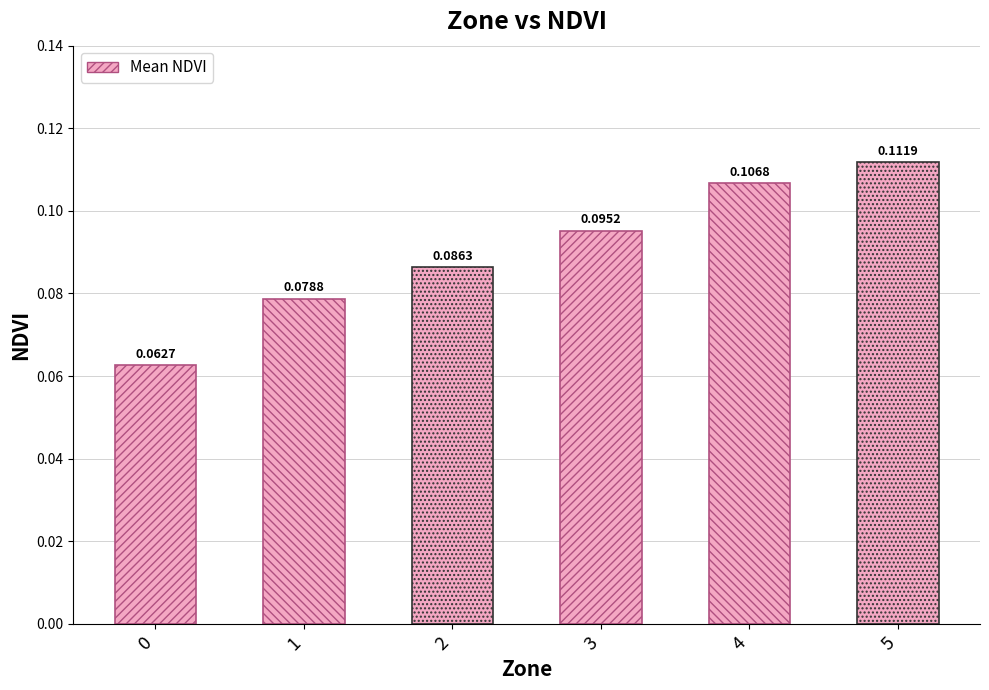

The chart shows a value of 0.1 at 3. True or false?

True